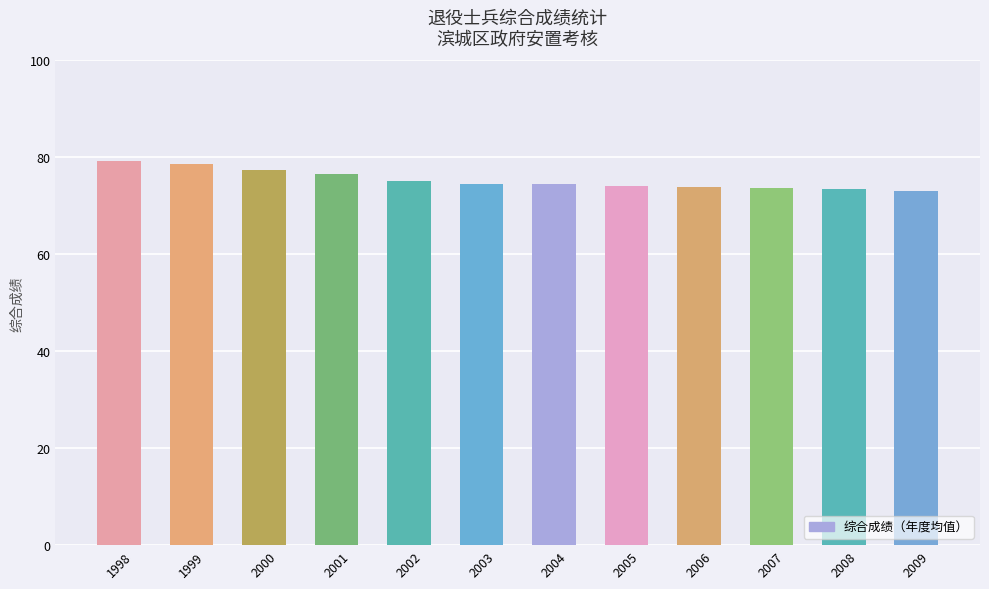

What is the maximum value shown in the chart?

79.2